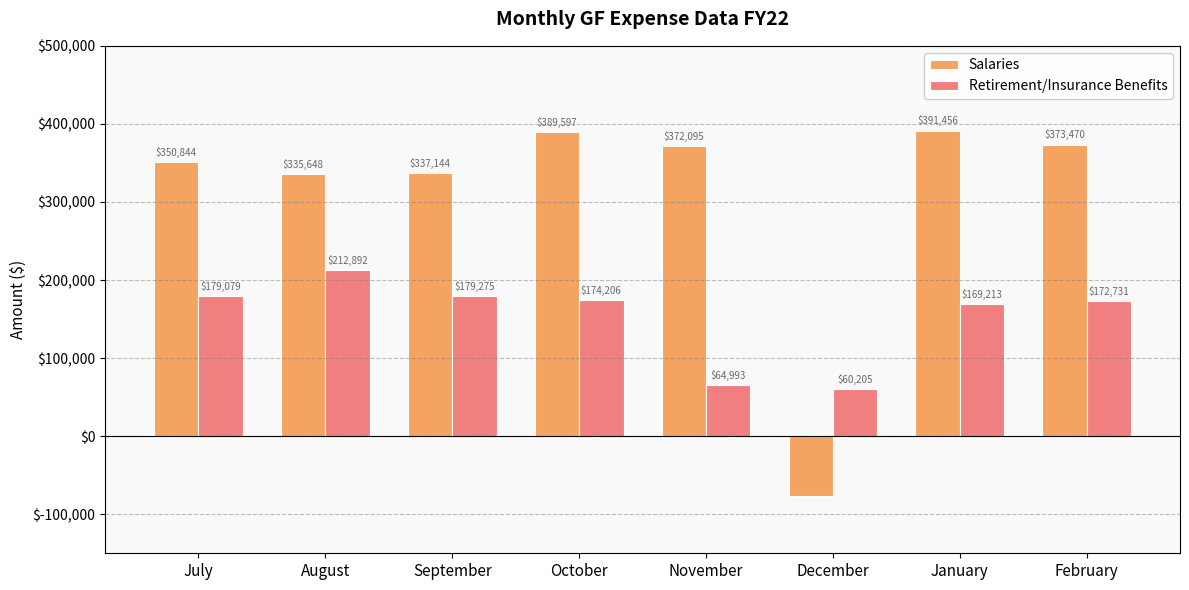

The Retirement/Insurance Benefits series shows 172731.3 at February. True or false?

True